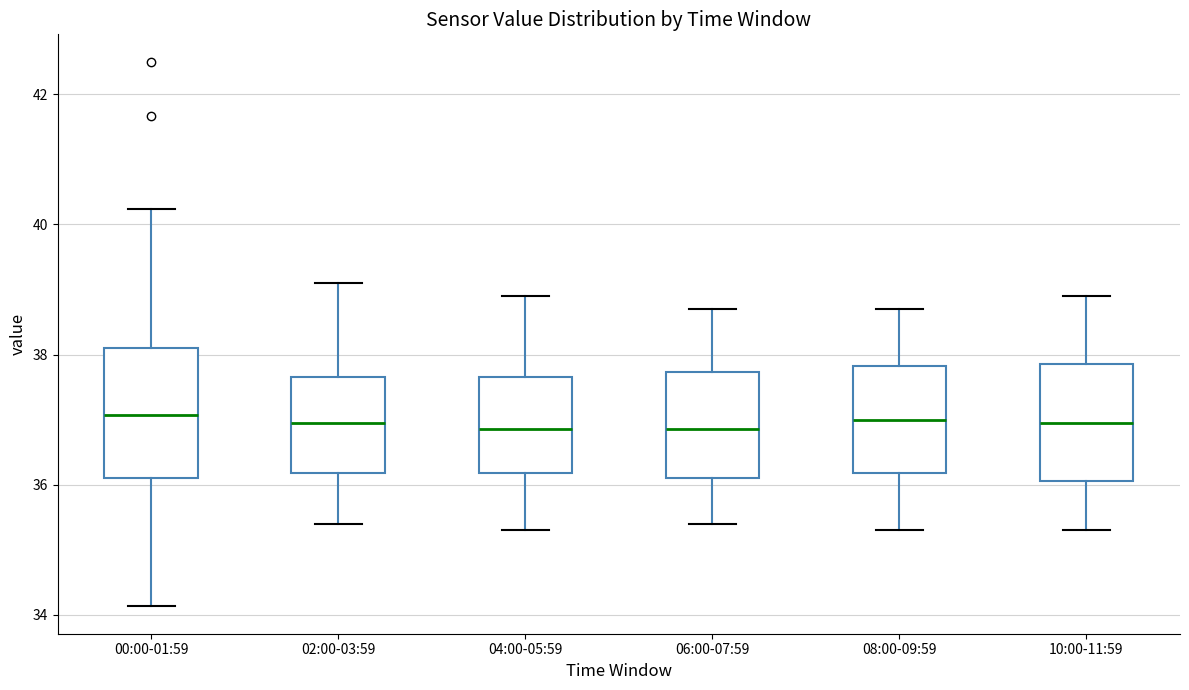

Reading left to right, transcribe this box plot: for each box, give where its median line is, the range the box spans, and where its two whiskers end, as read against the y-axis. The values are not printed on the chart, so give them approximately, as read against the axis.

00:00-01:59: median 37.0, box 36.2 to 38.2, whiskers 34.2 to 40.2
02:00-03:59: median 37.0, box 36.2 to 37.6, whiskers 35.4 to 39.2
04:00-05:59: median 36.8, box 36.2 to 37.6, whiskers 35.4 to 39.0
06:00-07:59: median 36.8, box 36.2 to 37.8, whiskers 35.4 to 38.8
08:00-09:59: median 37.0, box 36.2 to 37.8, whiskers 35.4 to 38.8
10:00-11:59: median 37.0, box 36.0 to 37.8, whiskers 35.4 to 39.0